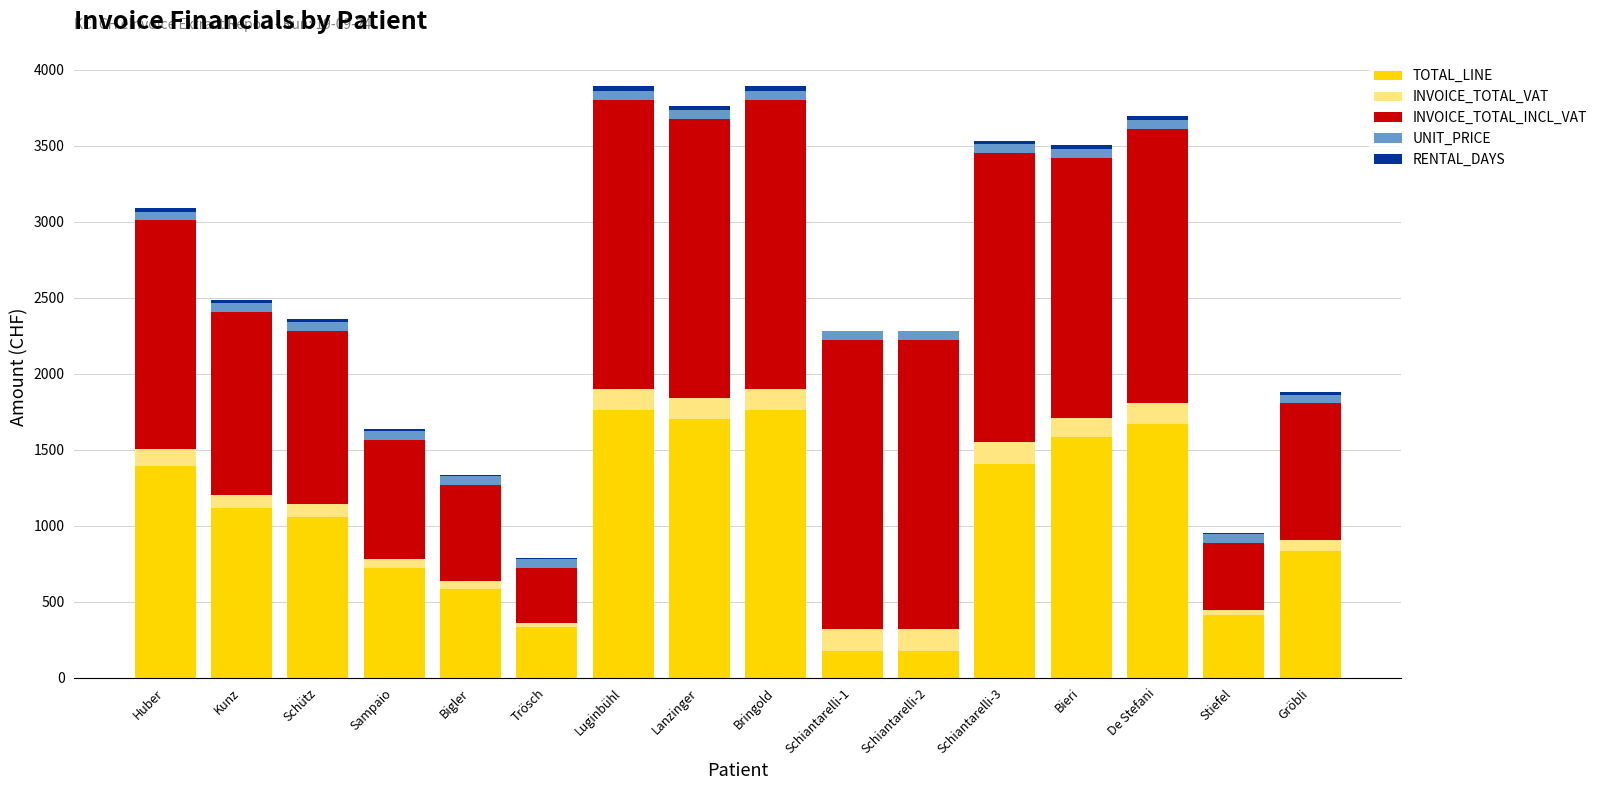

Is it true that UNIT_PRICE equals 55.7 at Trösch?

True